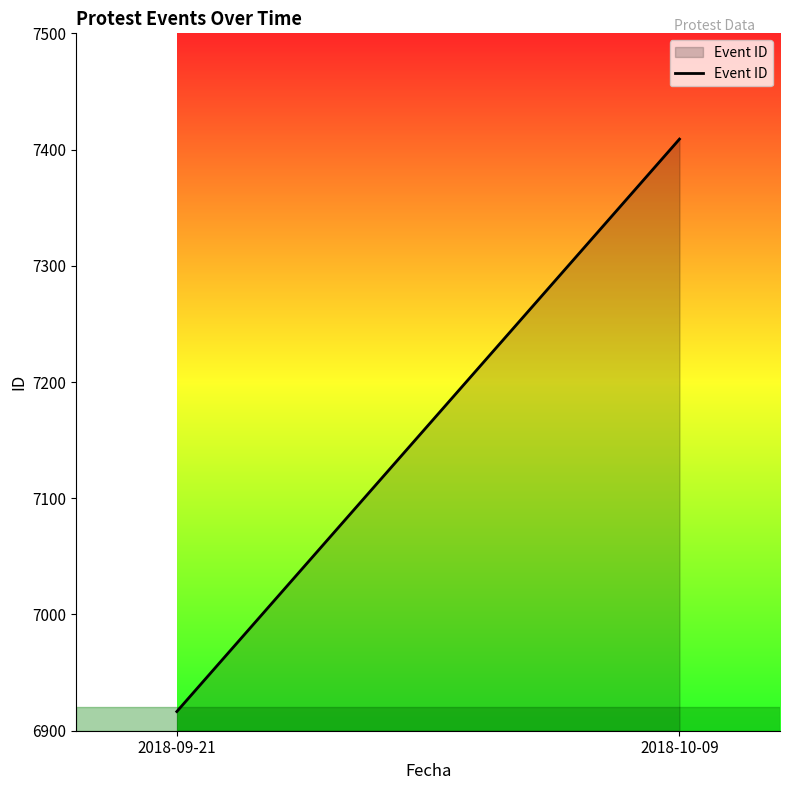

Count the number of data series in this chart.

1